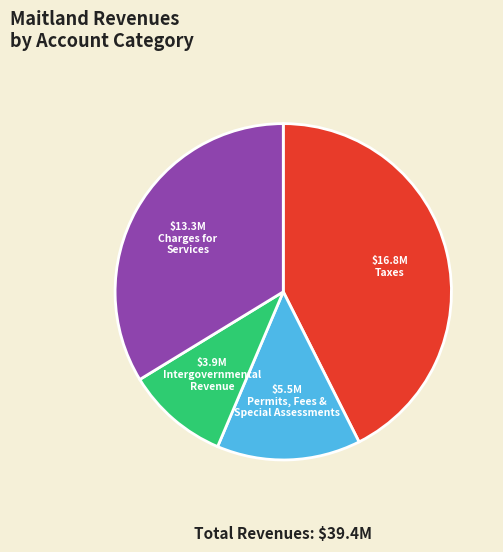

Is there any slice that represents more than half of the pie?

No